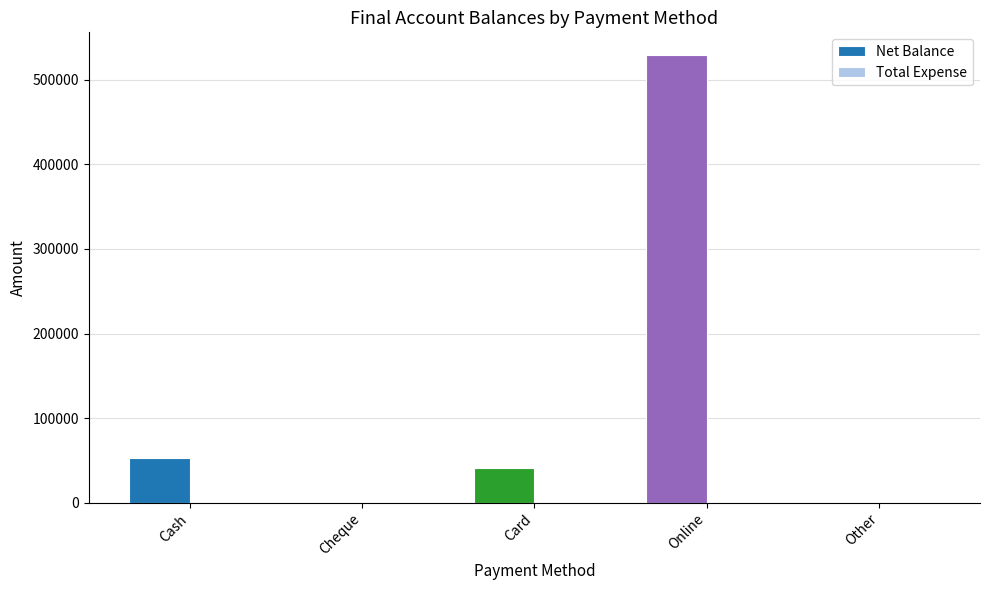

Between Online and Other, which is larger?

Online